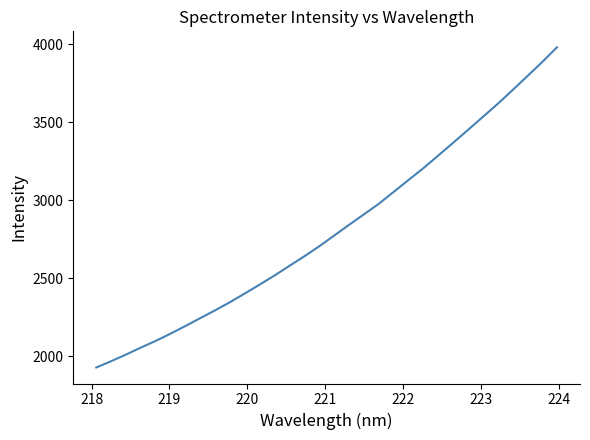

What is the difference between the maximum and minimum values?

2051.4